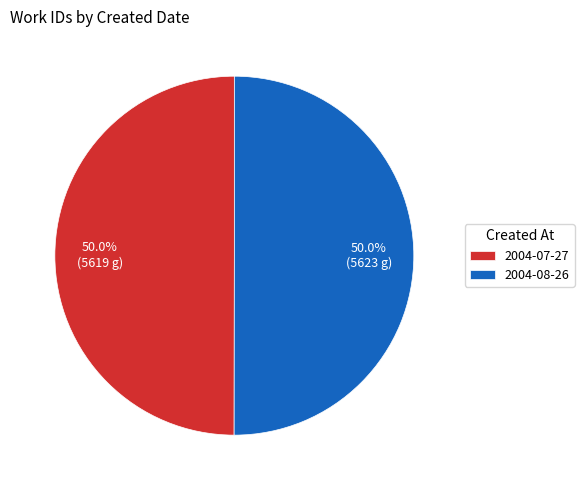

What is the ratio of the value at 2004-08-26 to the value at 2004-07-27?

1.0